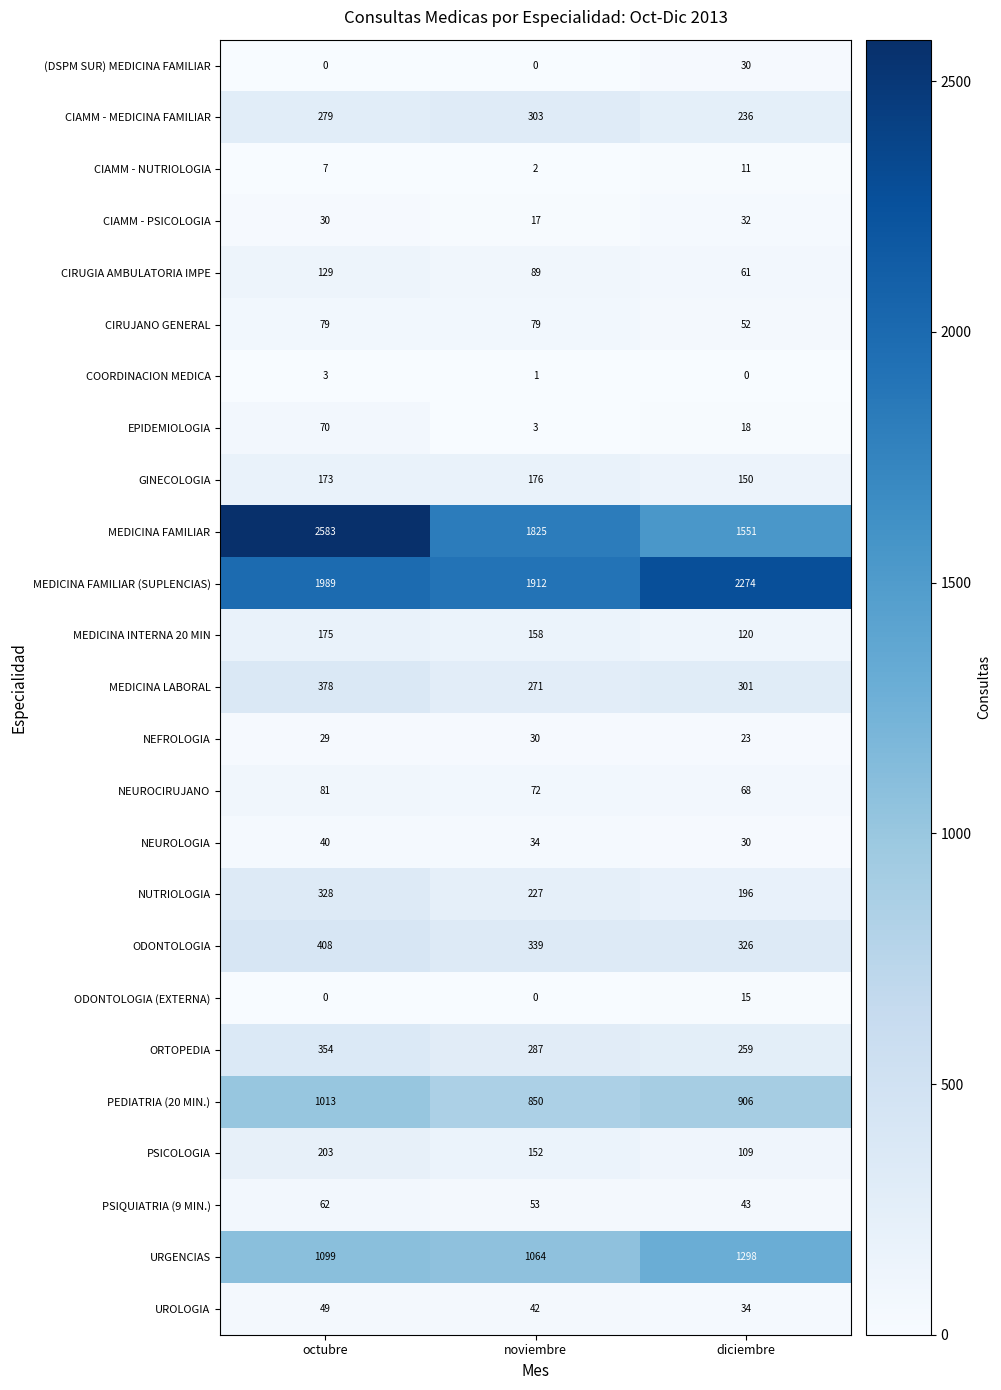

Count the PSIQUIATRIA (9 MIN.) values in the range 43 to 62.

3